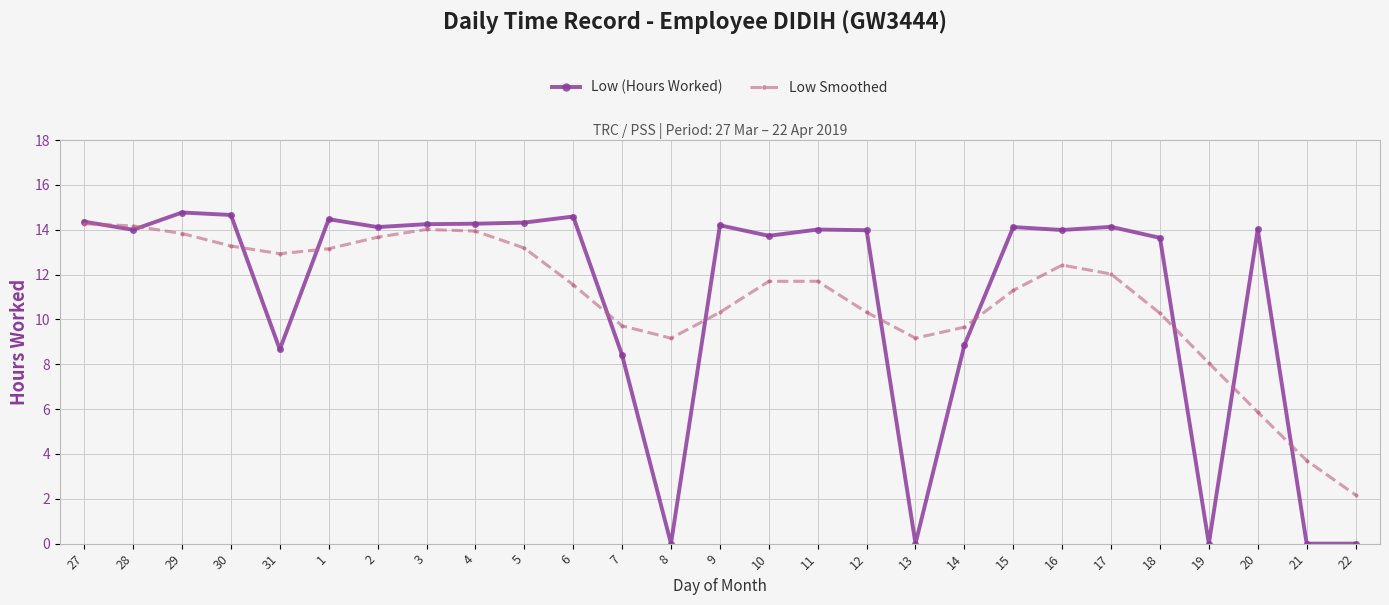

What is the difference between the maximum and minimum values in the Low (Hours Worked) series?

14.8